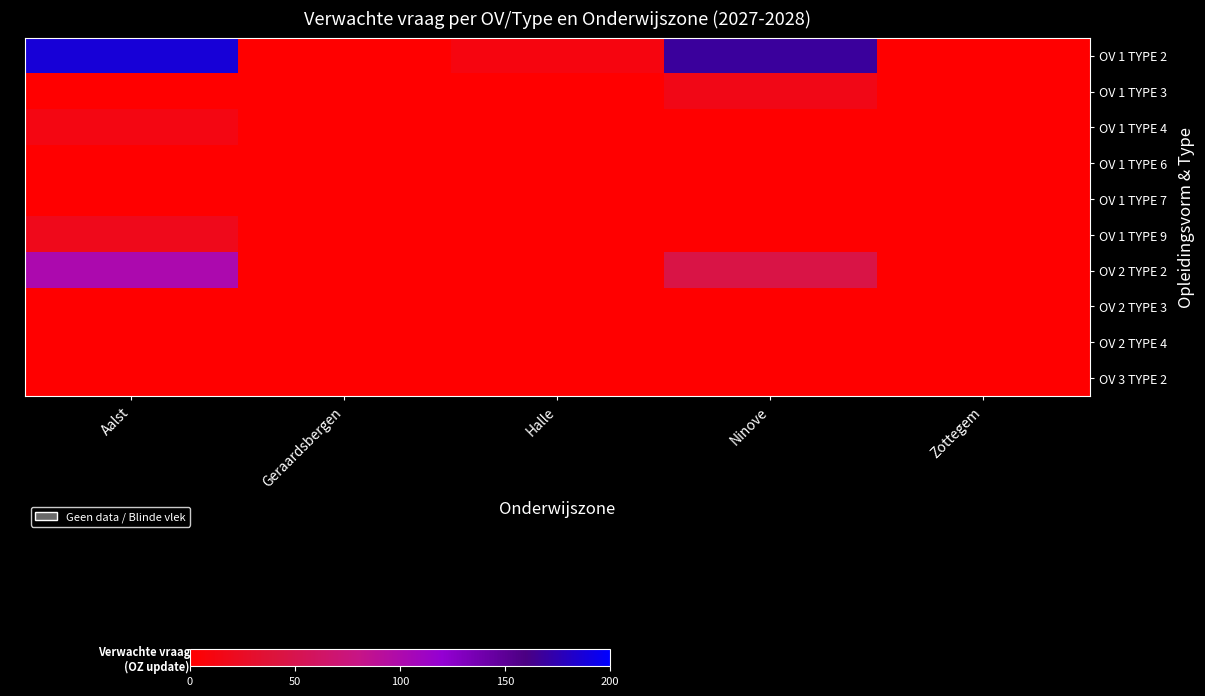

Reading left to right, list all the values displayed in this chart.

OV 1 TYPE 2: Aalst=187.0	Geraardsbergen=0.0	Halle=10.3	Ninove=168.7	Zottegem=0.0
OV 1 TYPE 3: Aalst=0.0	Geraardsbergen=0.0	Halle=0.0	Ninove=15.1	Zottegem=0.0
OV 1 TYPE 4: Aalst=12.7	Geraardsbergen=0.0	Halle=0.0	Ninove=0.0	Zottegem=0.0
OV 1 TYPE 6: Aalst=0.0	Geraardsbergen=0.0	Halle=0.0	Ninove=0.0	Zottegem=0.0
OV 1 TYPE 7: Aalst=0.0	Geraardsbergen=0.0	Halle=0.0	Ninove=0.0	Zottegem=0.0
OV 1 TYPE 9: Aalst=18.6	Geraardsbergen=0.0	Halle=0.0	Ninove=0.0	Zottegem=0.0
OV 2 TYPE 2: Aalst=101.5	Geraardsbergen=0.0	Halle=0.0	Ninove=45.6	Zottegem=0.0
OV 2 TYPE 3: Aalst=0.0	Geraardsbergen=0.0	Halle=0.0	Ninove=0.0	Zottegem=0.0
OV 2 TYPE 4: Aalst=0.0	Geraardsbergen=0.0	Halle=0.0	Ninove=0.0	Zottegem=0.0
OV 3 TYPE 2: Aalst=0.0	Geraardsbergen=0.0	Halle=0.0	Ninove=0.0	Zottegem=0.0